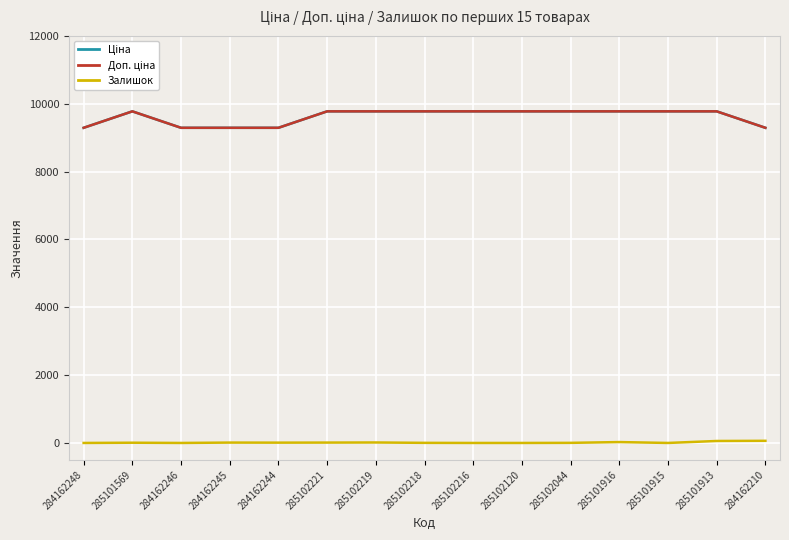

What value does the Ціна series have at 285102221?

9775.5